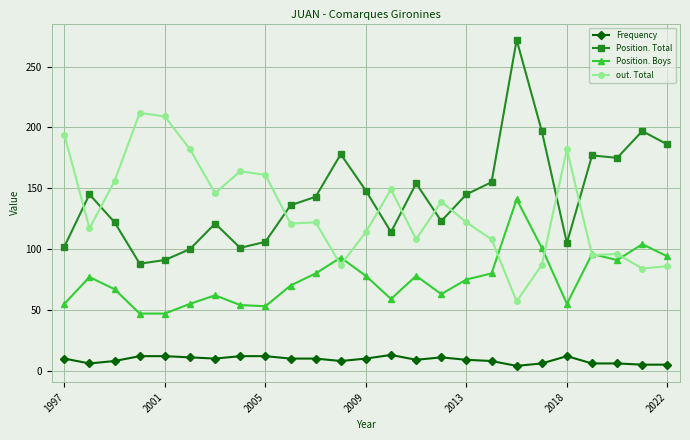

List the series in order of their peak value, lowest first.

Frequency, Position. Boys, out. Total, Position. Total